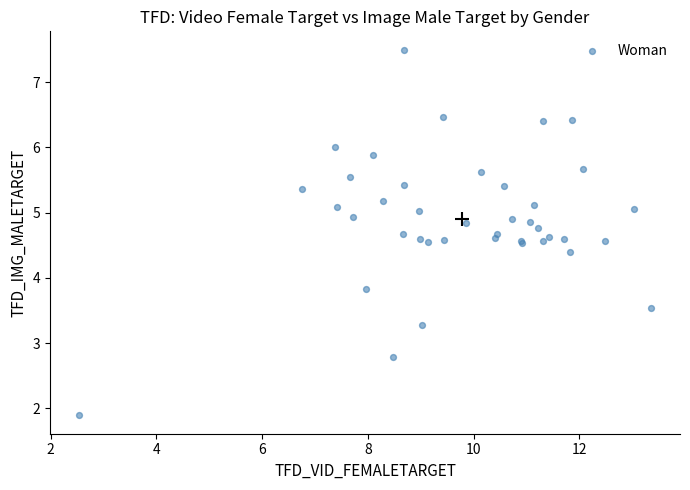

What Y value in the scatter plot is closest to 4?

3.8